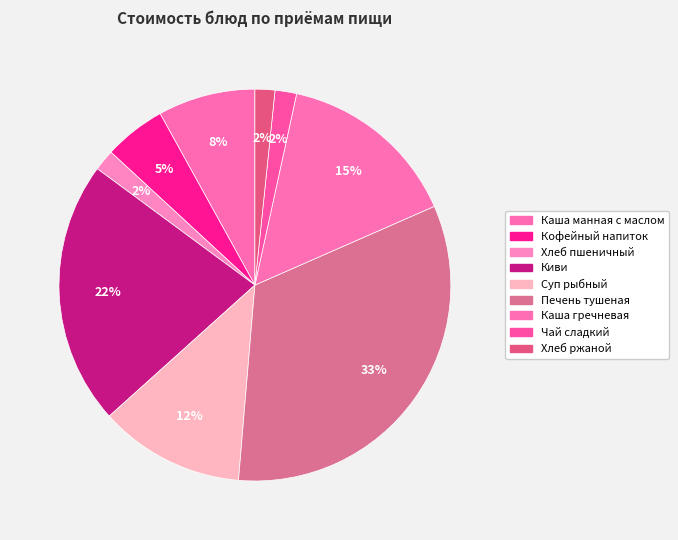

To the nearest percent, what portion does Киви represent?

22%